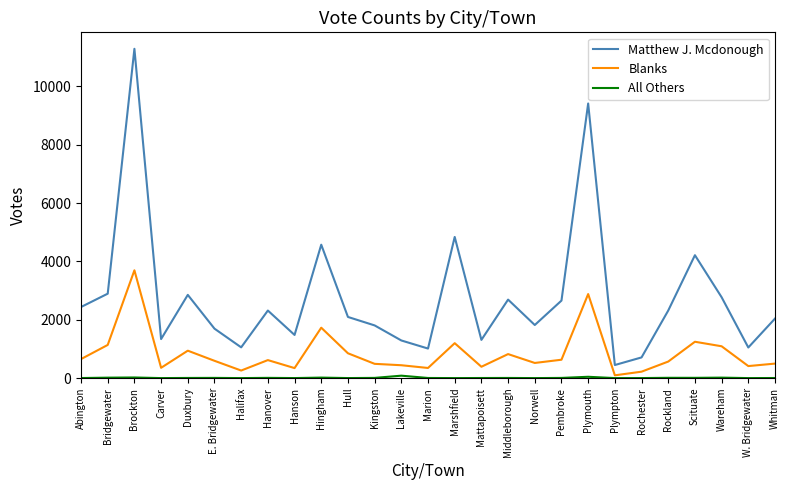

What is the sum of the Blanks values at Duxbury and Plymouth?

3821